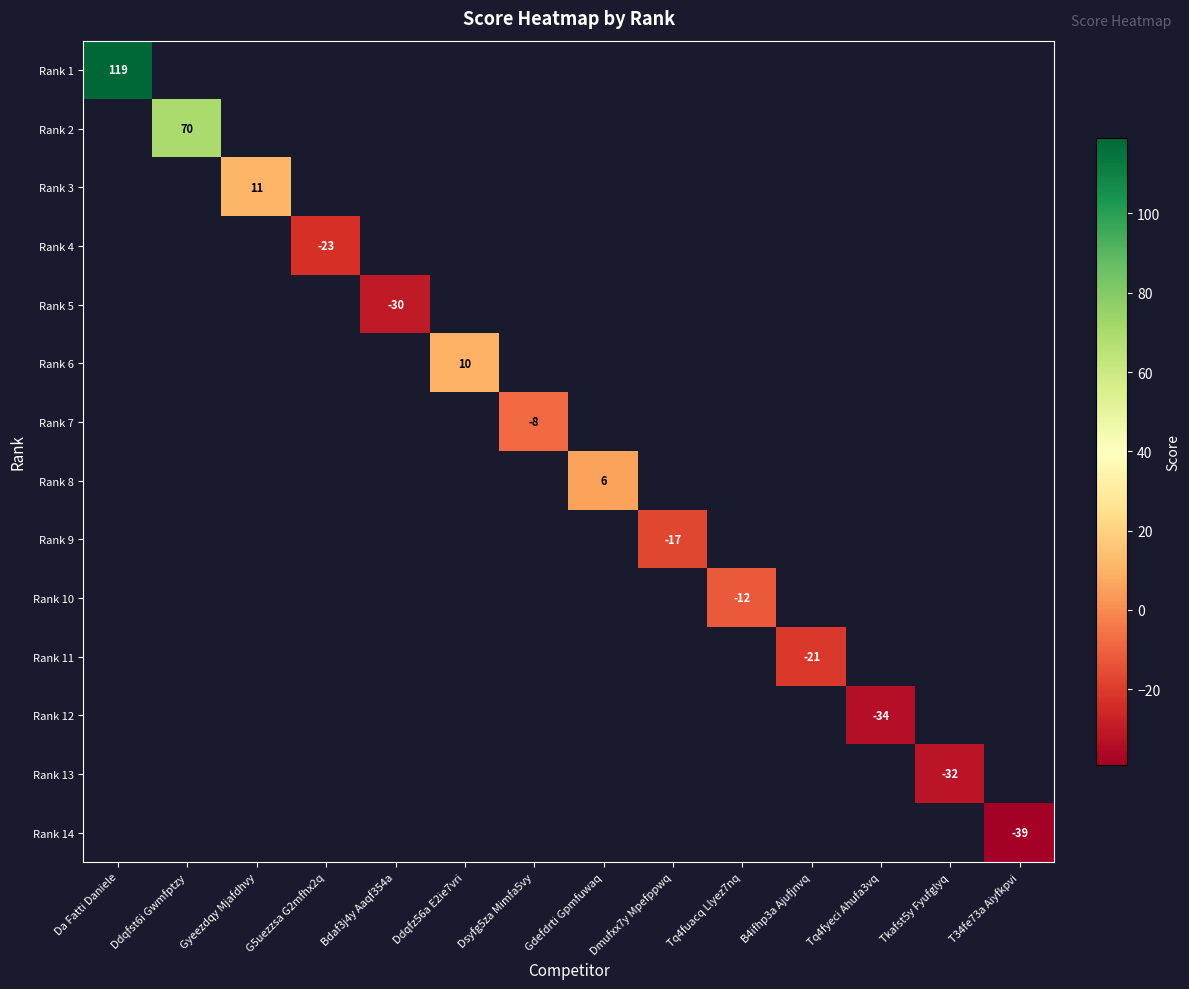

The Rank 9 series shows -27.4 at Dmufxx7y Mpefppwq. True or false?

False